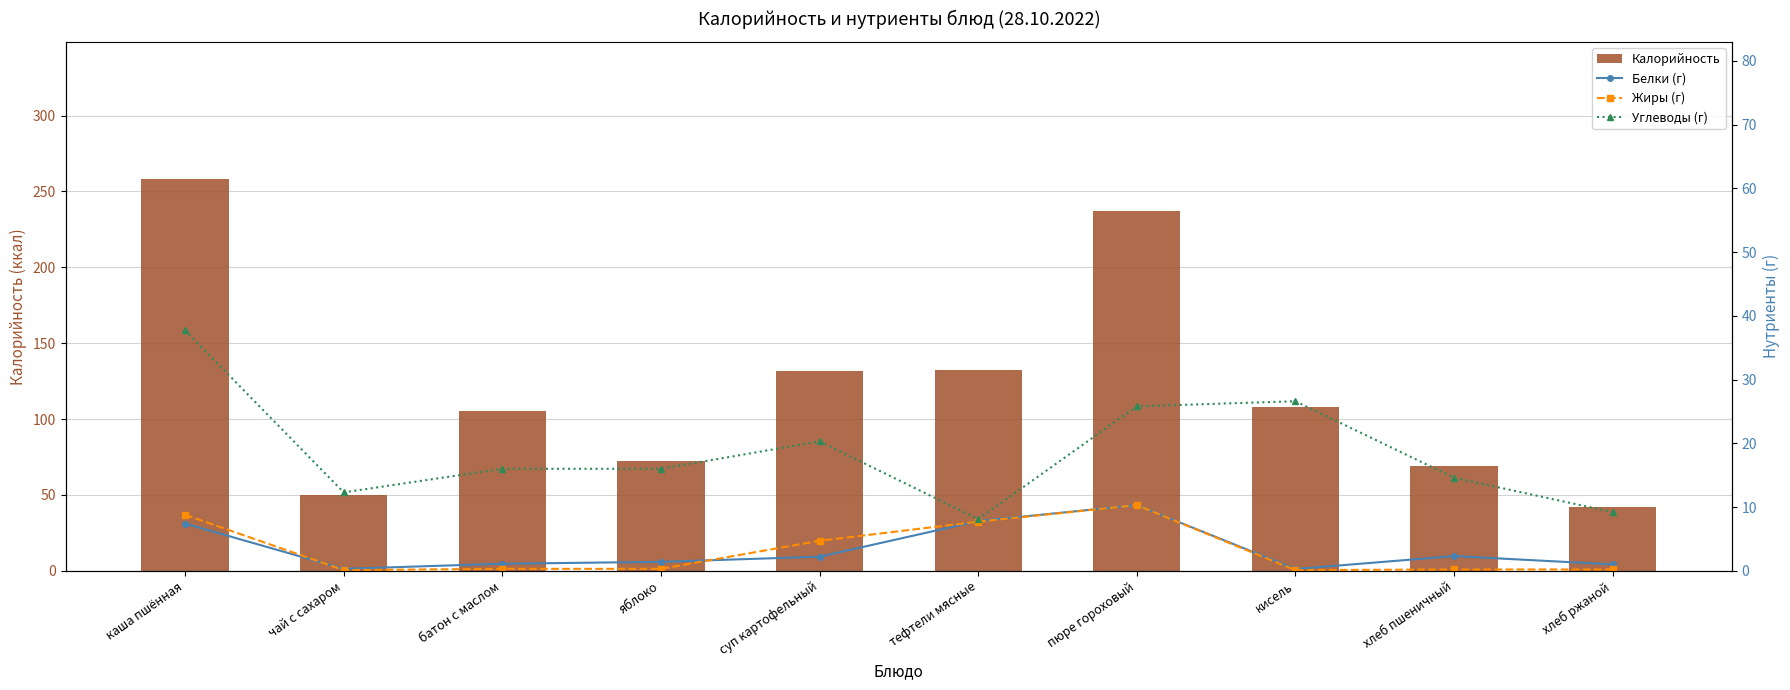

The value of Углеводы (г) at кисель is 8.6. True or false?

False